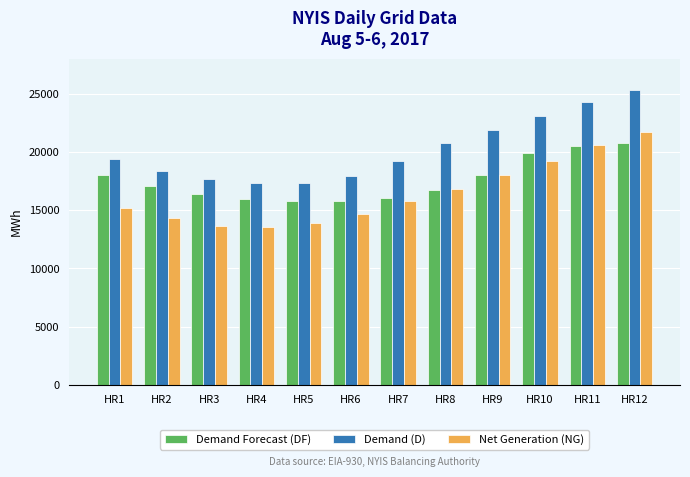

At which category is the sum across all series the highest?

HR12